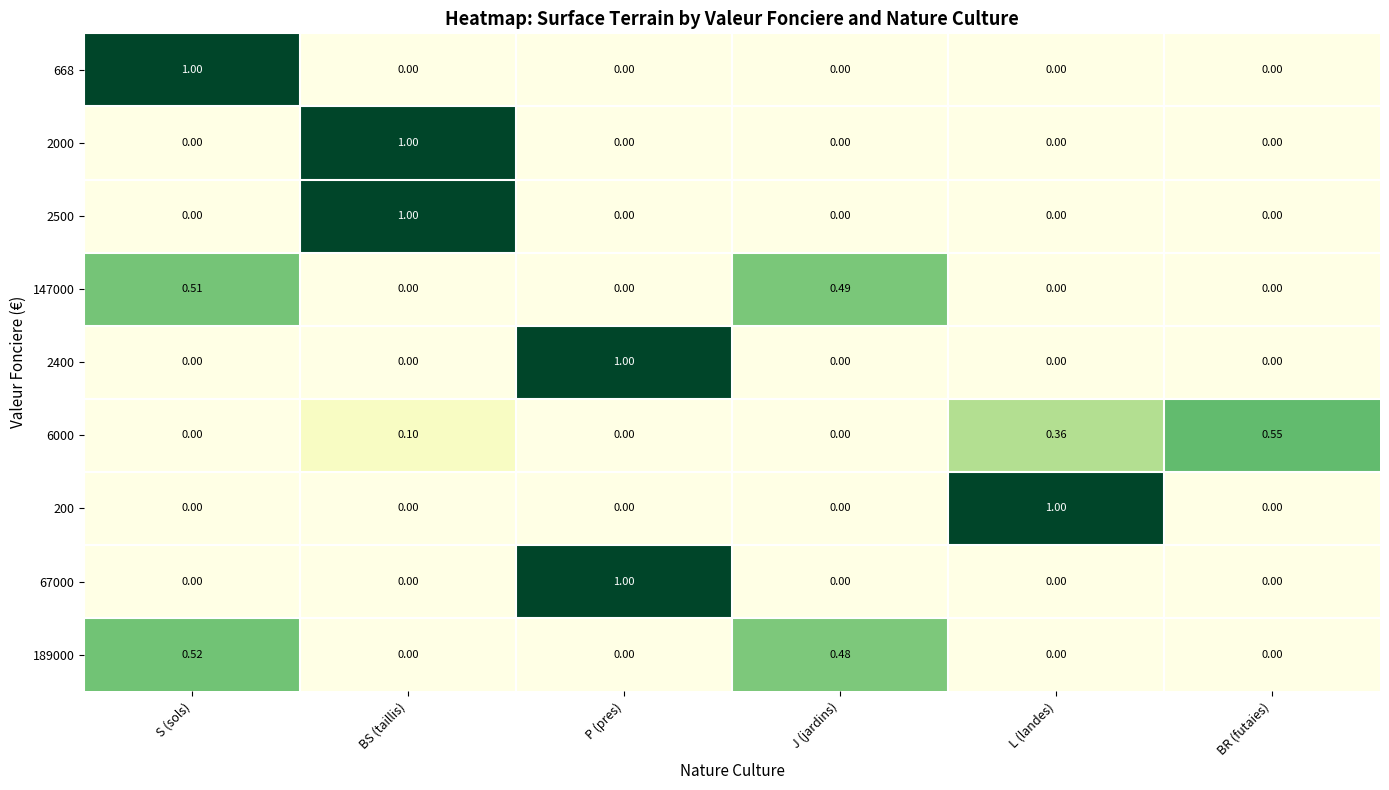

At which category is the sum across all series the highest?

BS (taillis)